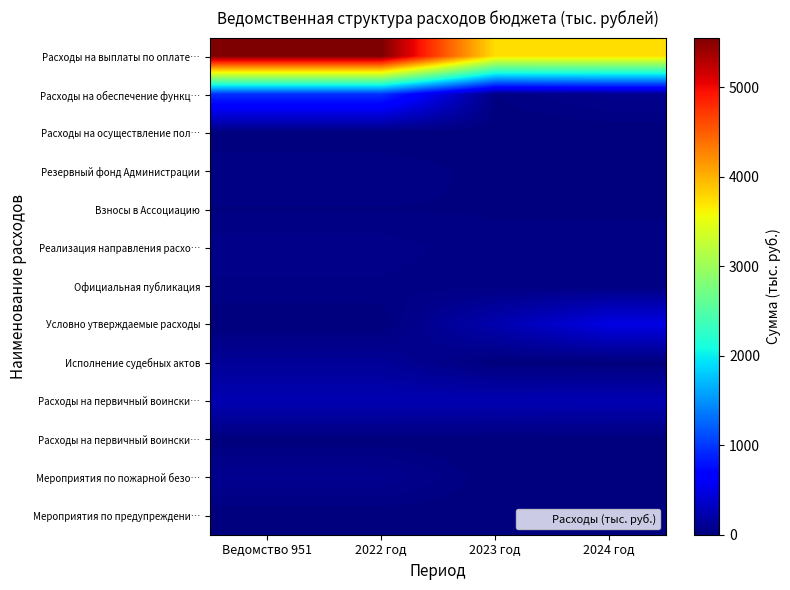

Which has a higher value, 2024 год or Ведомство 951?

Ведомство 951